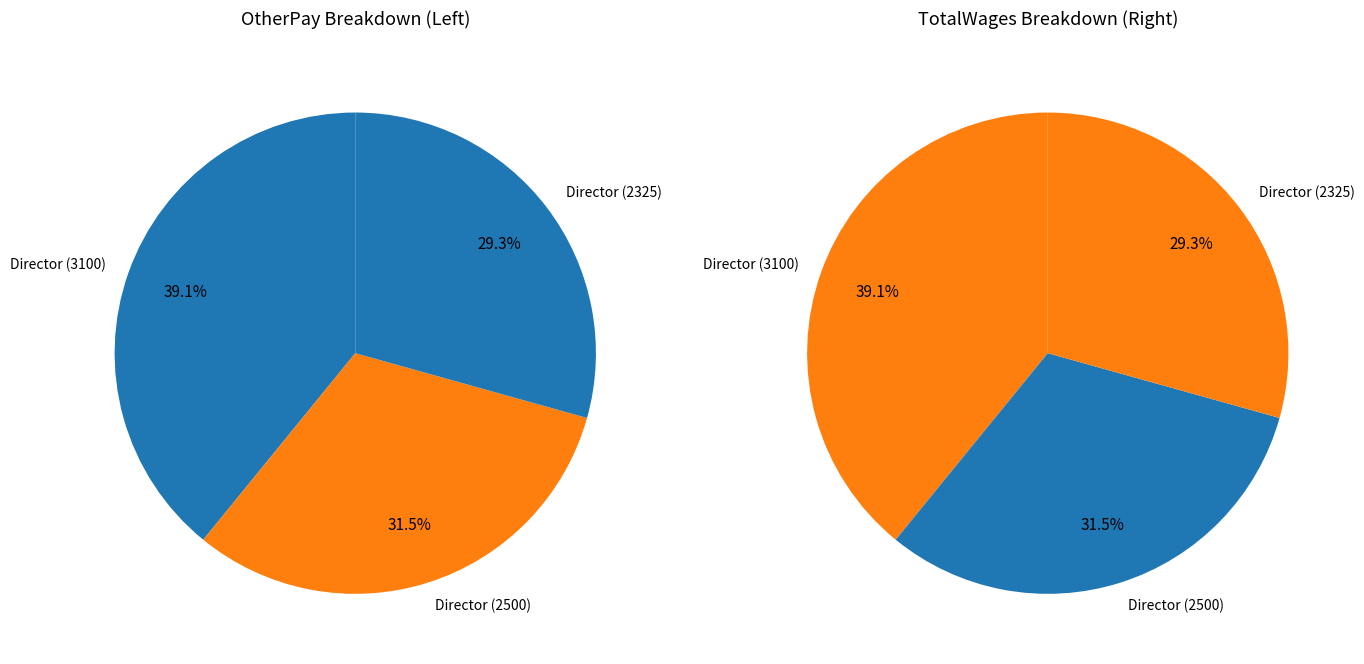

How many segments does this pie chart have?

3